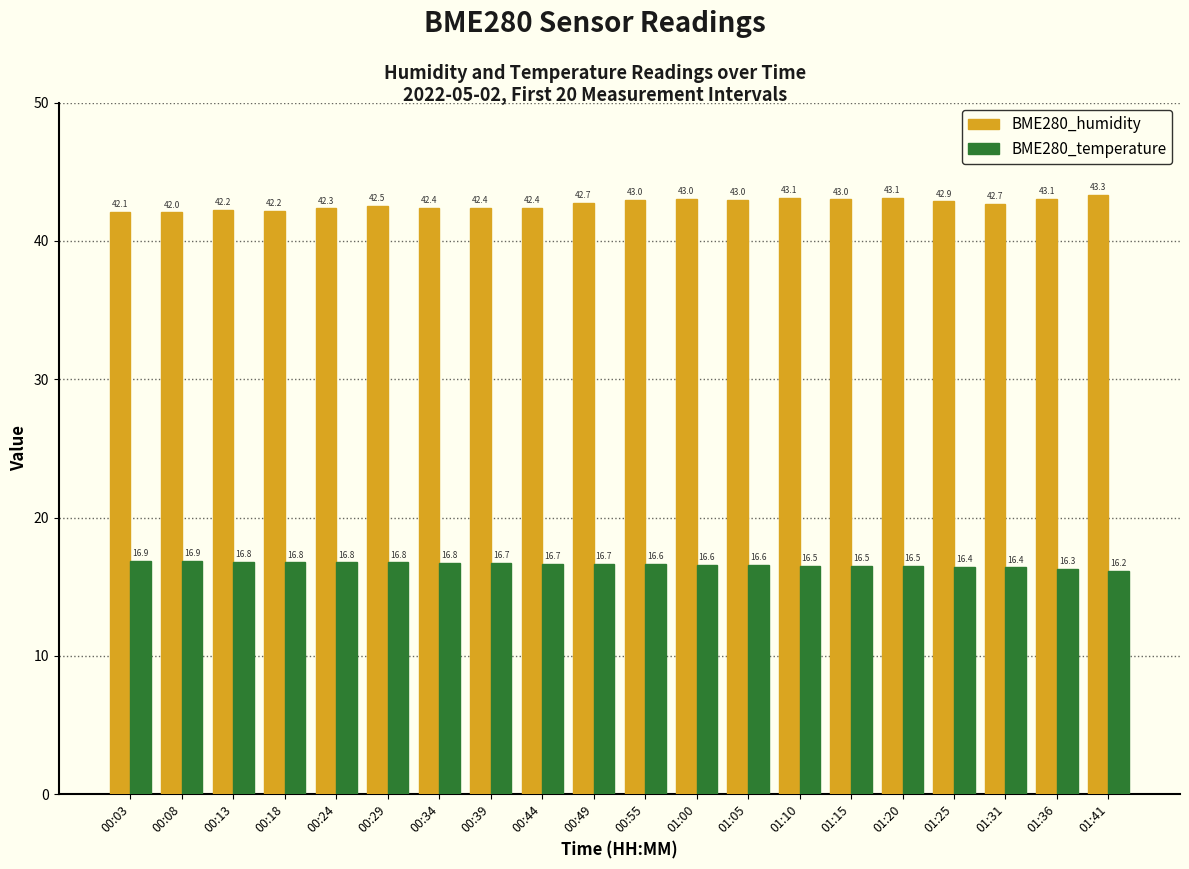

What position from the right is 01:15?

6